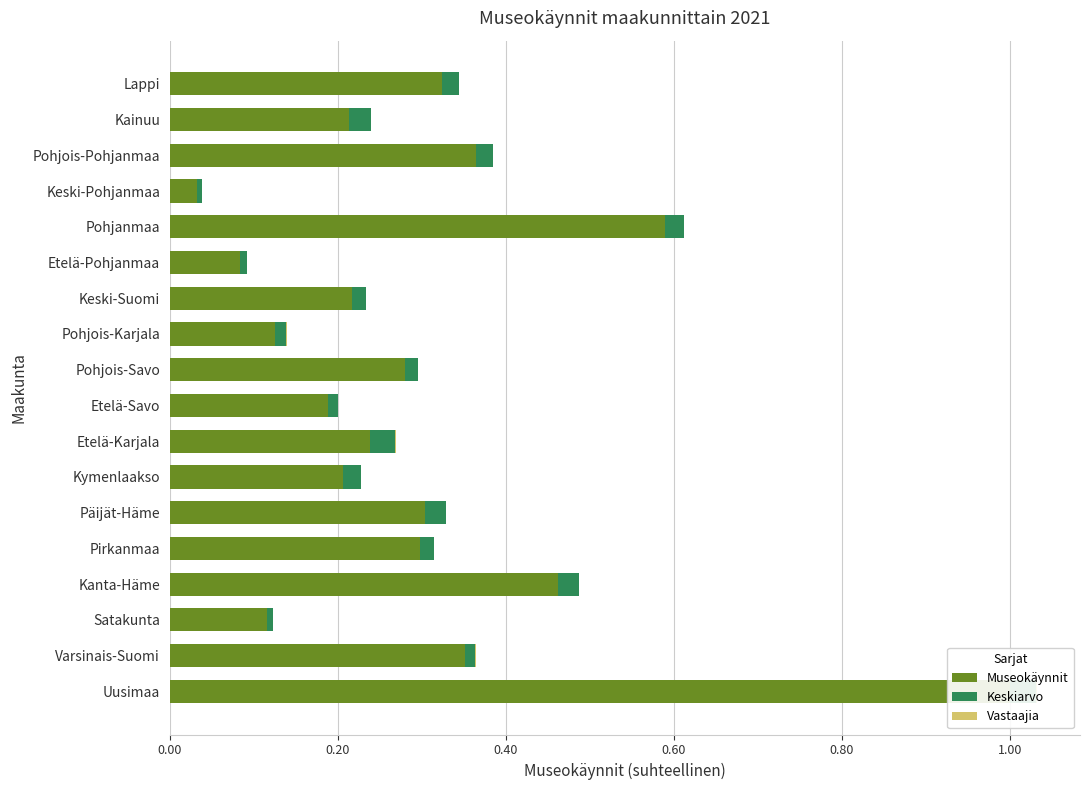

What position from the left is Päijät-Häme?

6